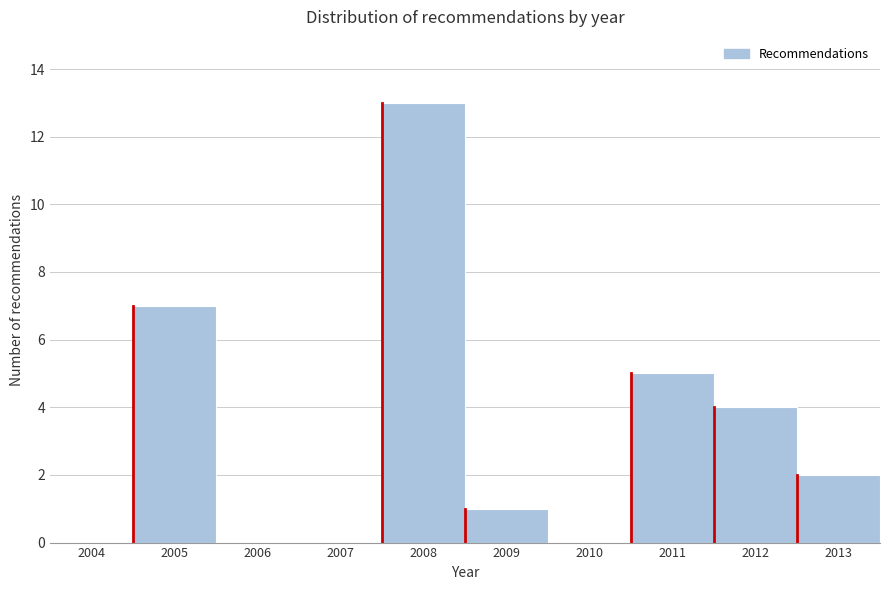

Reading left to right, extract all data points from this chart.

2004=0	2005=7	2006=0	2007=0	2008=13	2009=1	2010=0	2011=5	2012=4	2013=2